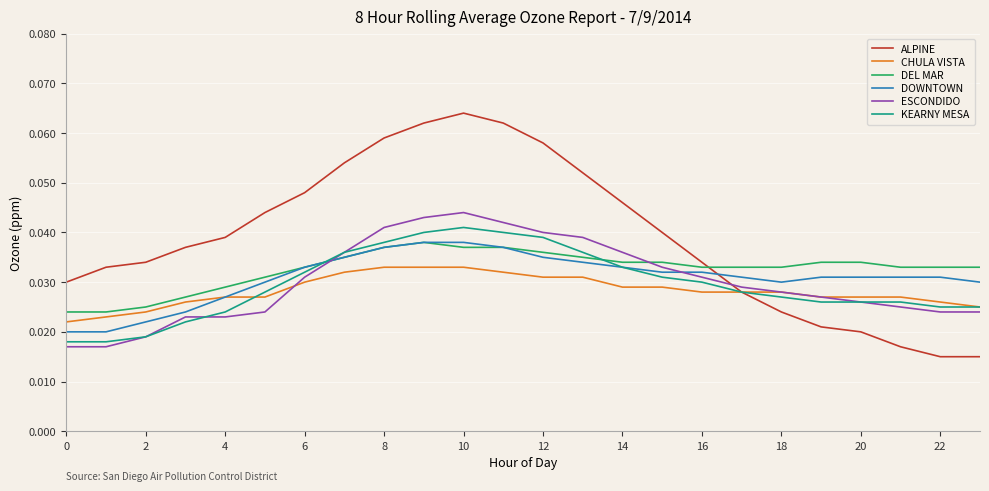

Which series has the largest range (max minus min)?

ALPINE